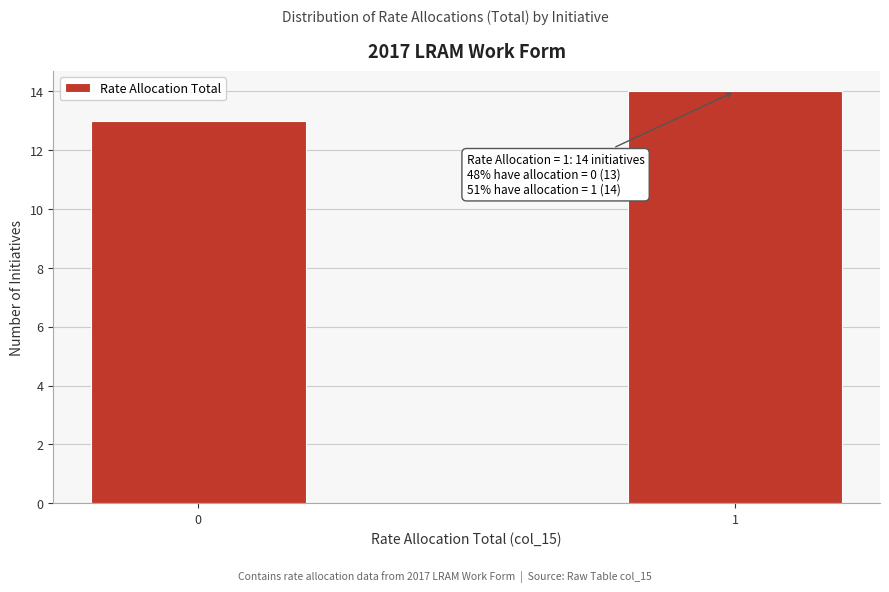

Reading right to left, what are all the values shown in this chart?

1=14	0=13